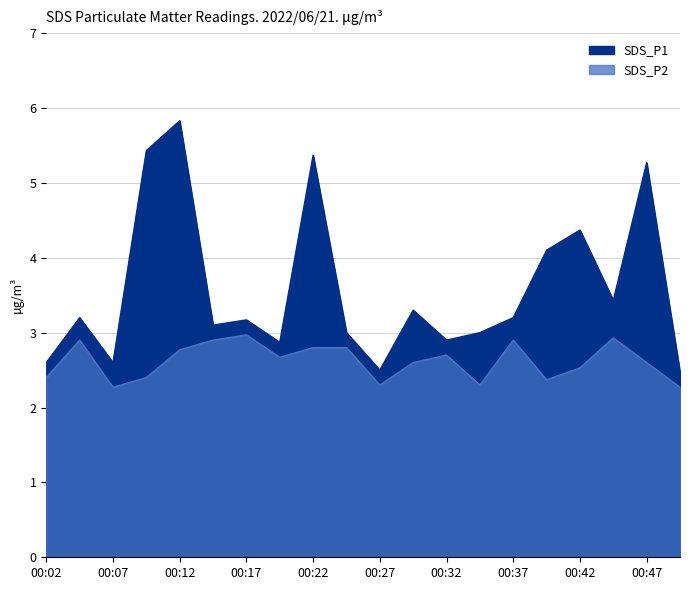

How many interior local valleys does the SDS_P2 series have?

5